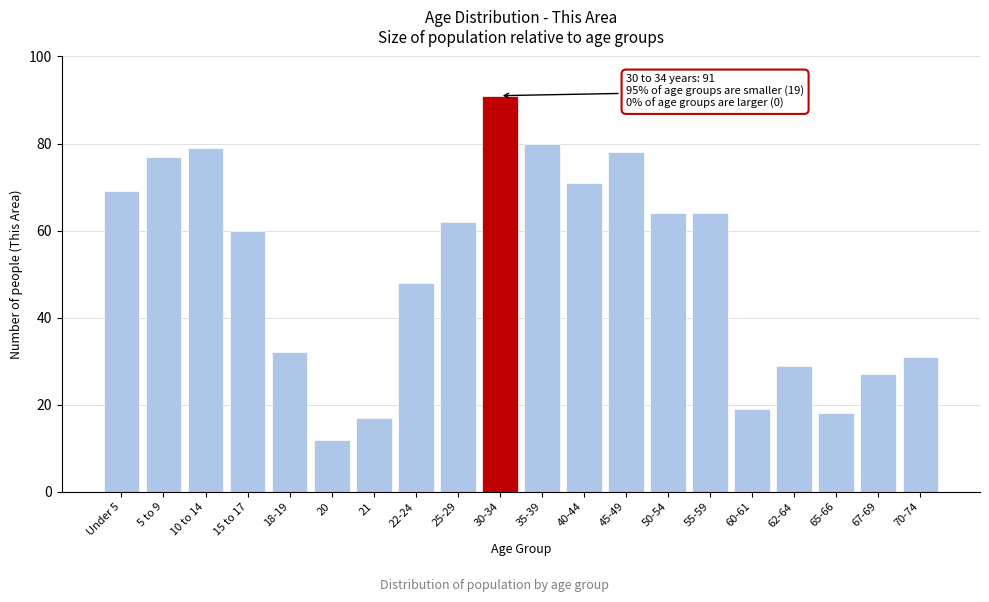

Reading left to right, transcribe all the data shown in this chart.

69	77	79	60	32	12	17	48	62	91	80	71	78	64	64	19	29	18	27	31